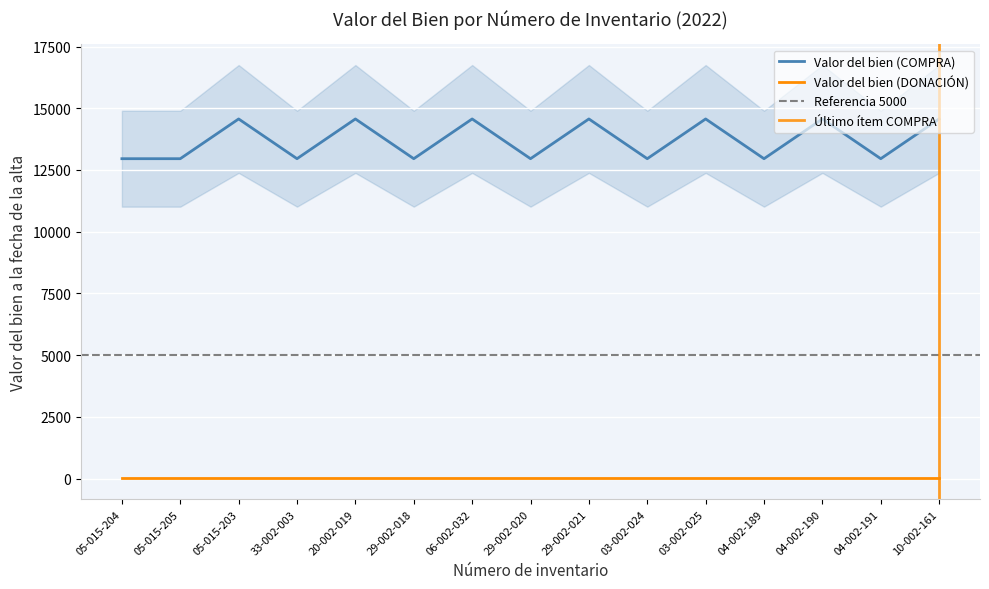

How many interior local peaks (higher than both neighbors) does the data have?

6